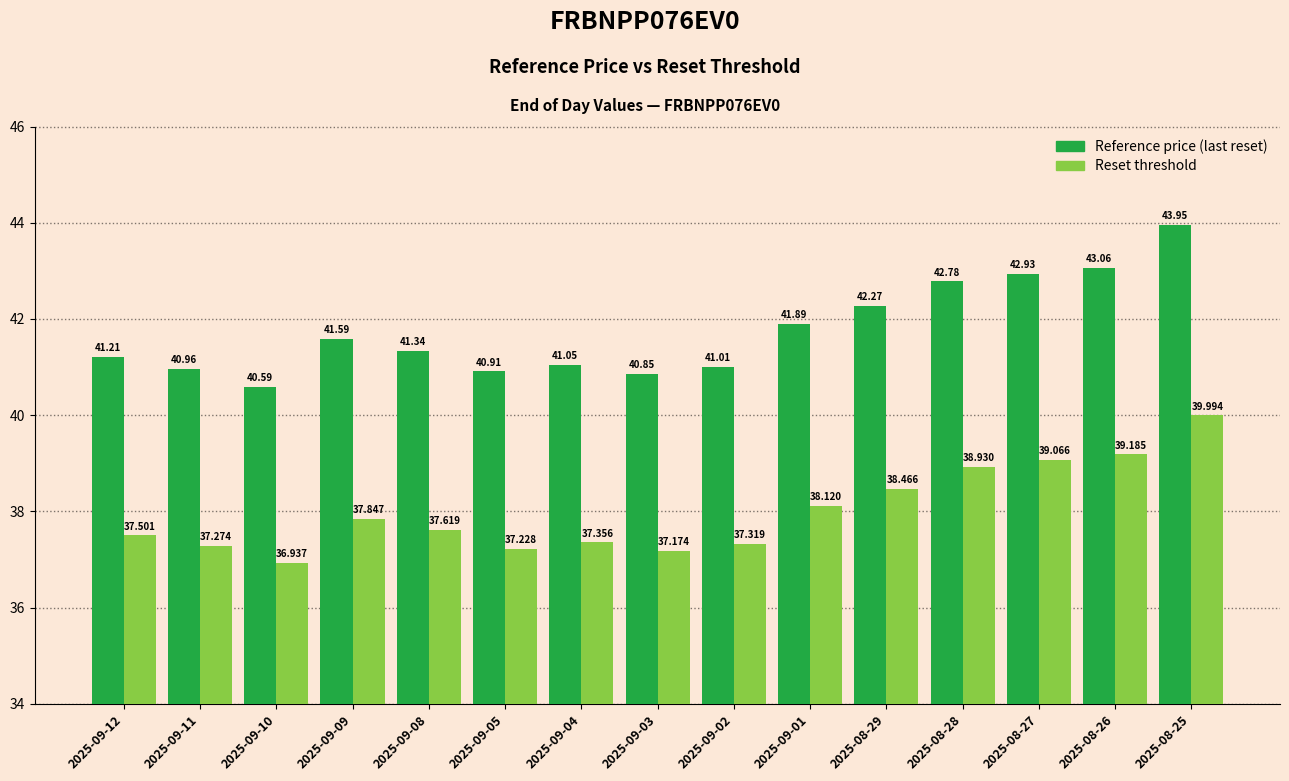

Which series changed the most between 2025-09-12 and 2025-09-03?

Reference price (last reset)